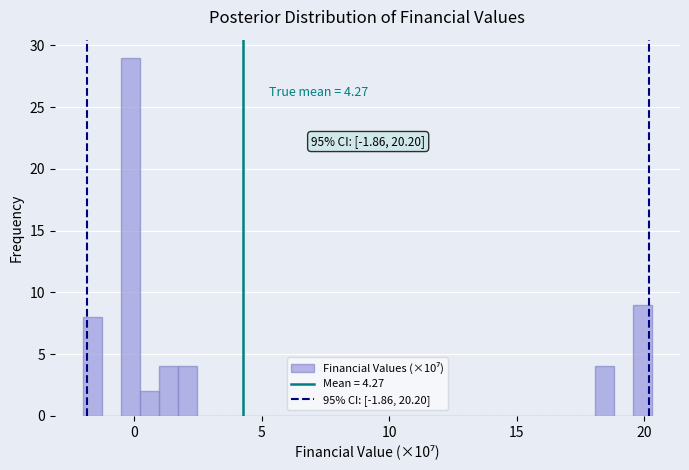

Read against the x-axis, roughly where is the centre of the tallest bar?

0.0